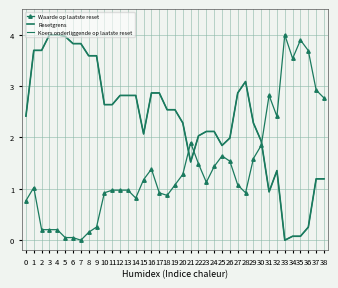

How many lines are shown in the chart?

3